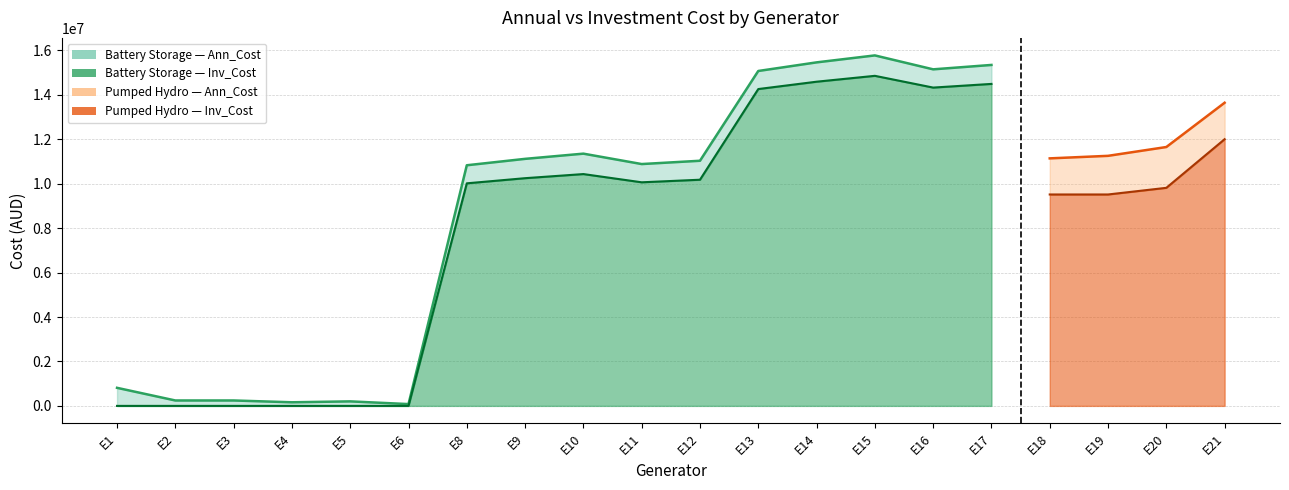

How many values in the Inv_Cost series exceed 10062609?

10